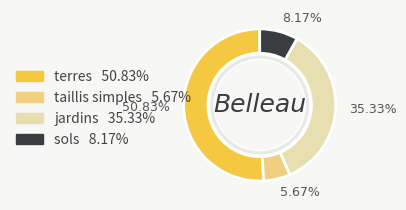

What percentage is NOT represented by terres?

49.2%